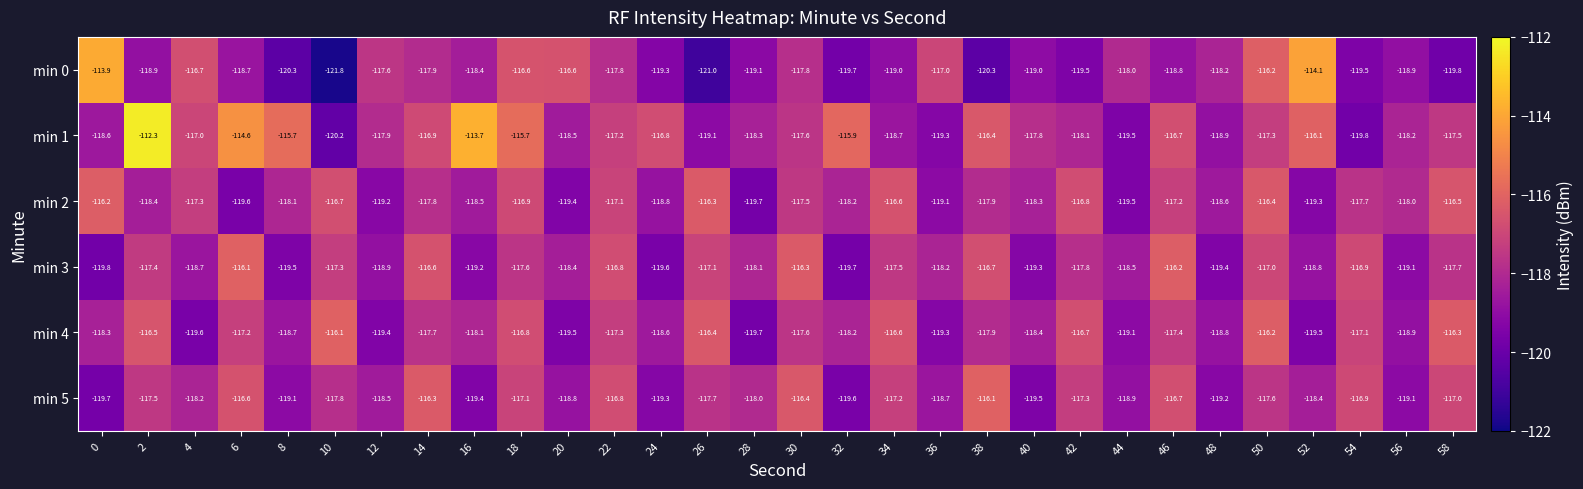

At which category does the chart reach its minimum across all series?

10